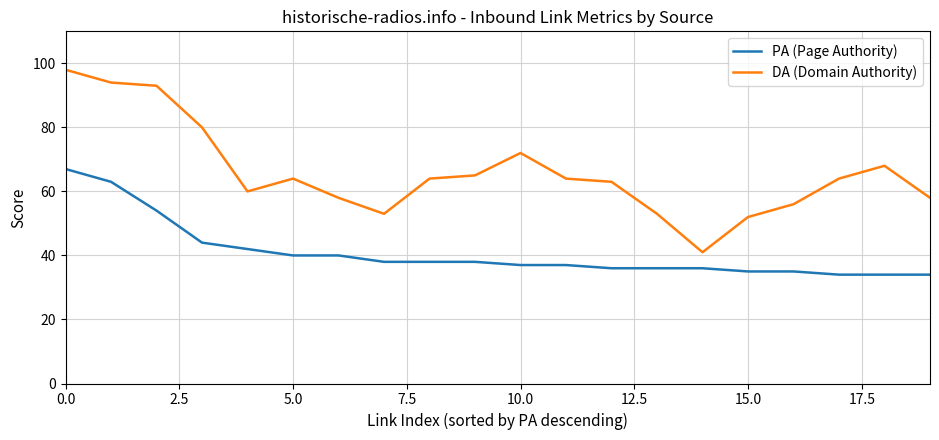

Which series has the largest total across all categories?

DA (Domain Authority)